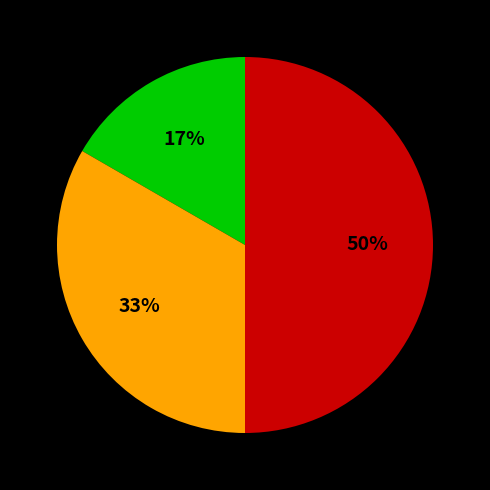

To the nearest percent, what is the average slice percentage?

33%